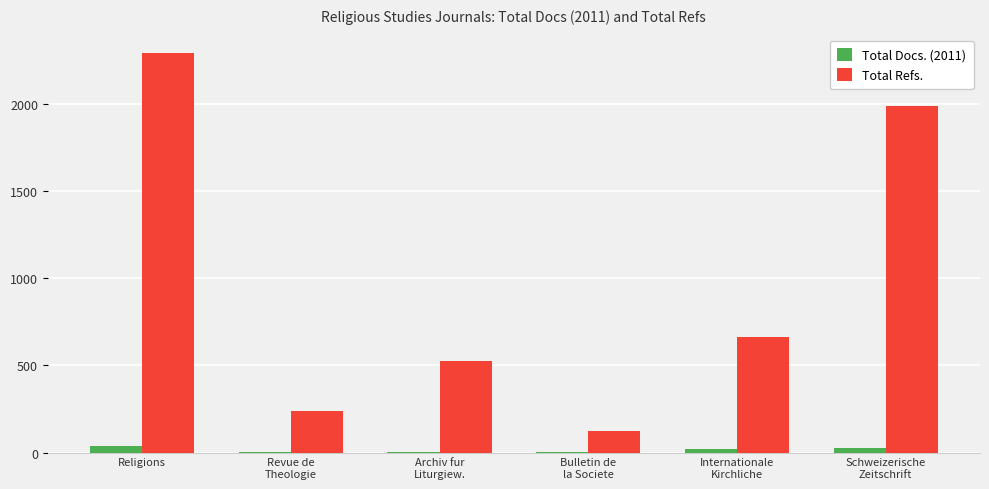

What is the sum of the Total Docs. (2011) values at Schweizerische
Zeitschrift and Internationale
Kirchliche?

48